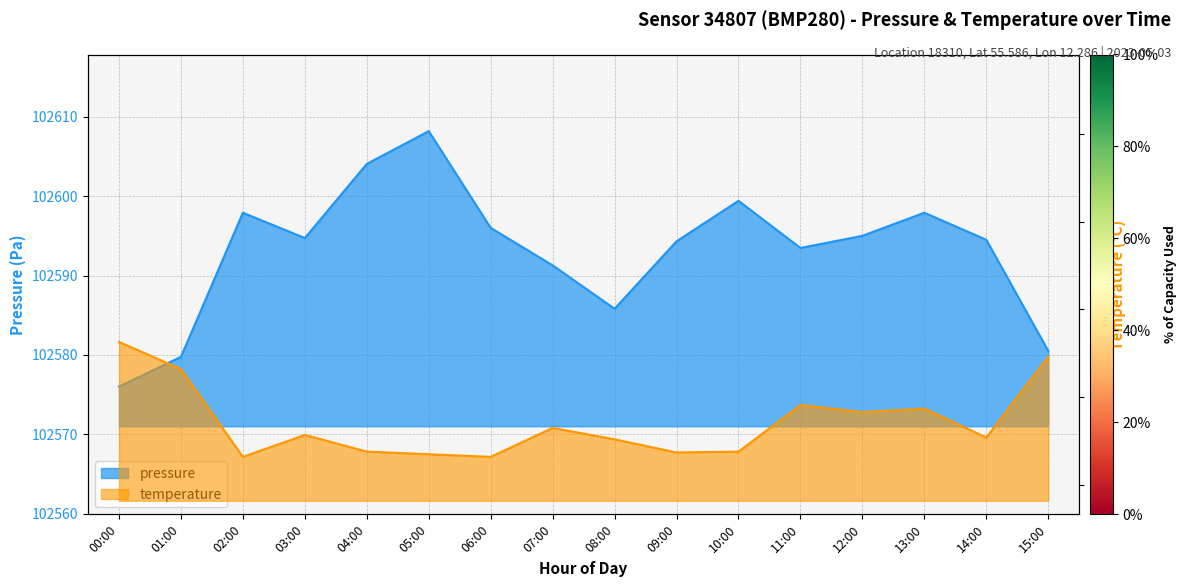

Which has a higher value, 05:00 or 11:00?

05:00